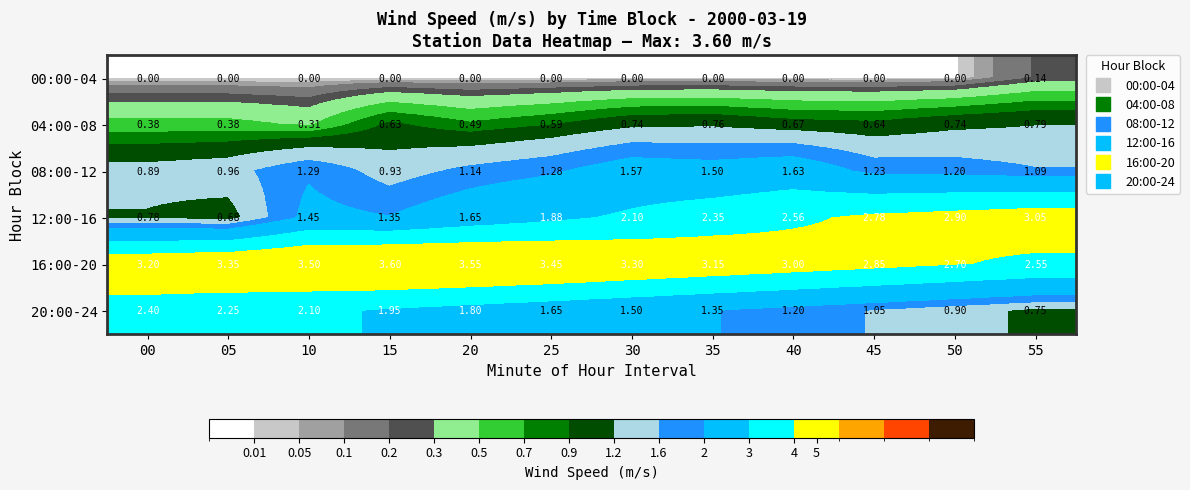

Is the value of 04:00-08 at 00 greater than the value of 00:00-04 at 10?

Yes